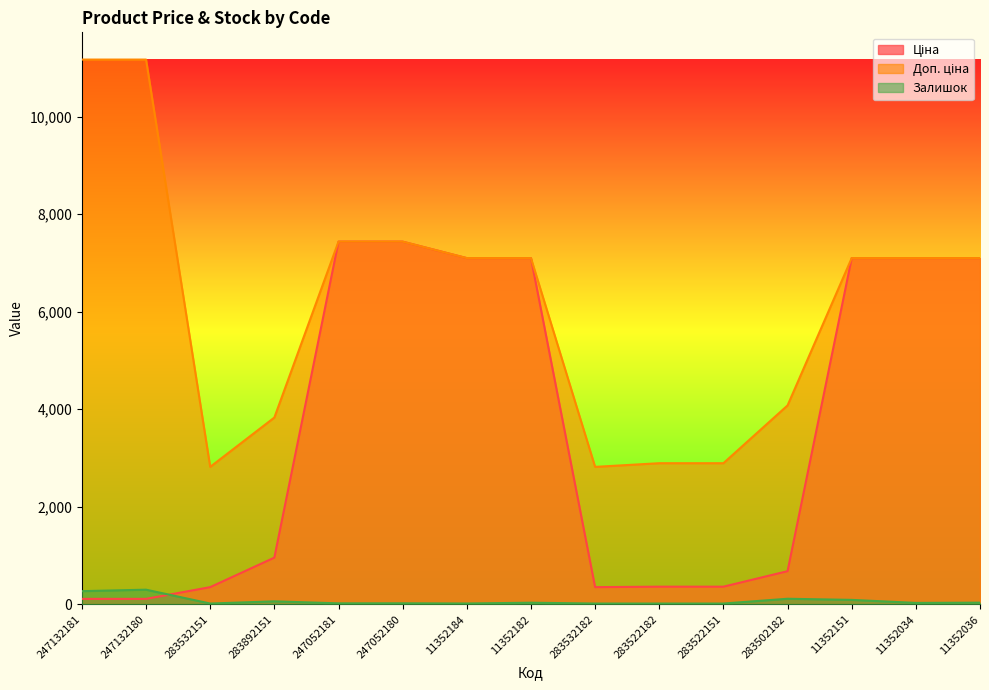

What is the greatest value displayed?

11169.0